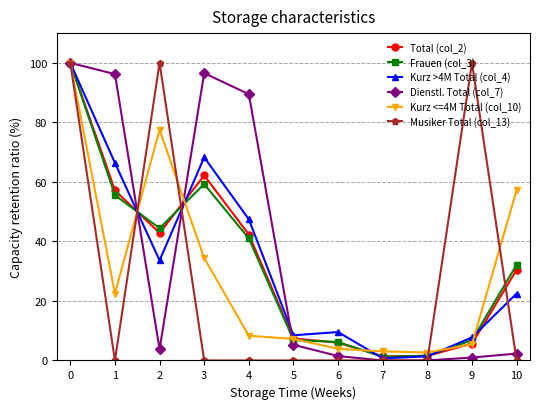

How many categories are shown in the chart?

11